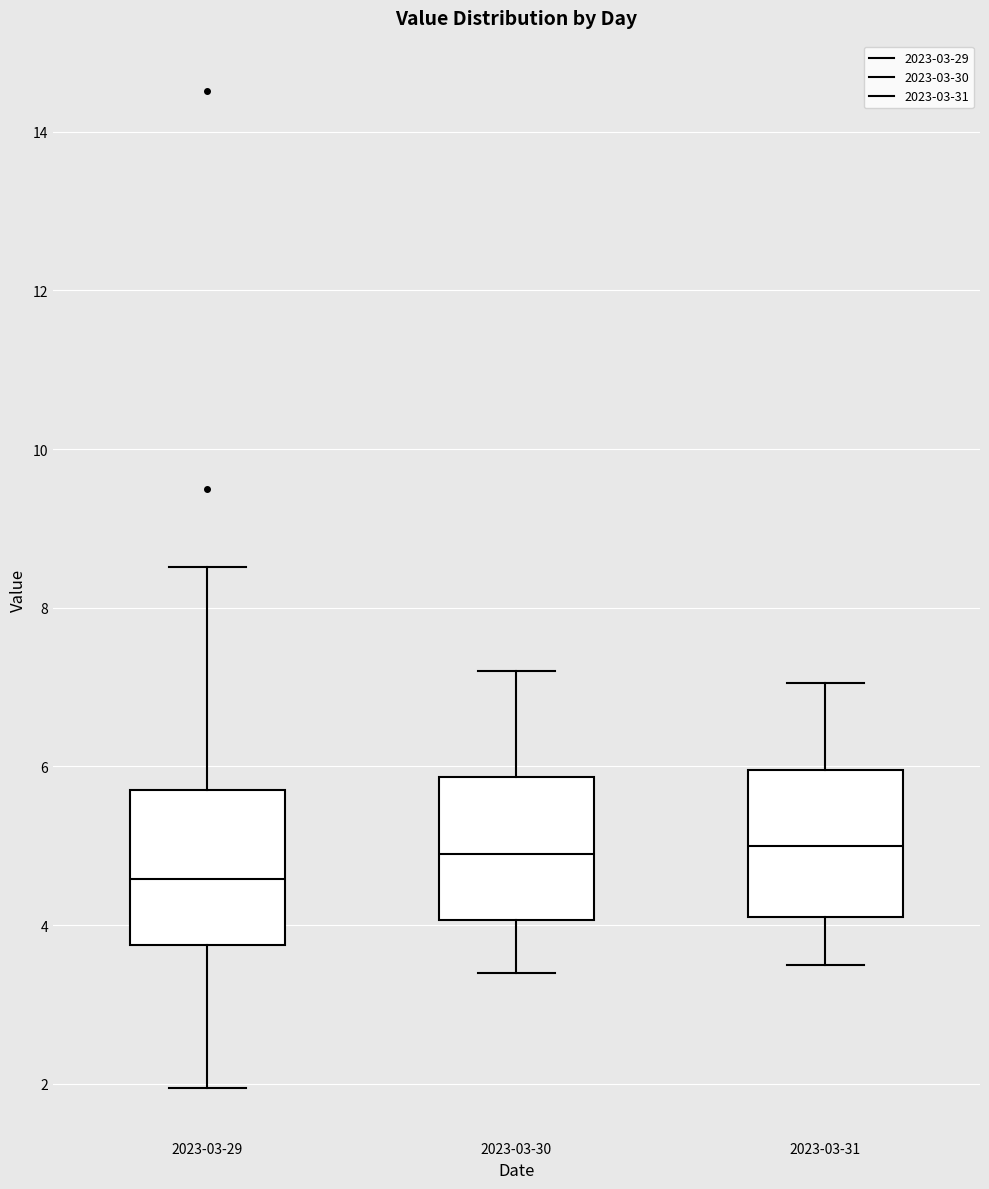

Where is the upper edge of the box for 2023-03-31 on the y-axis? The values are not printed on the chart, so give them approximately, as read against the axis.

6.0